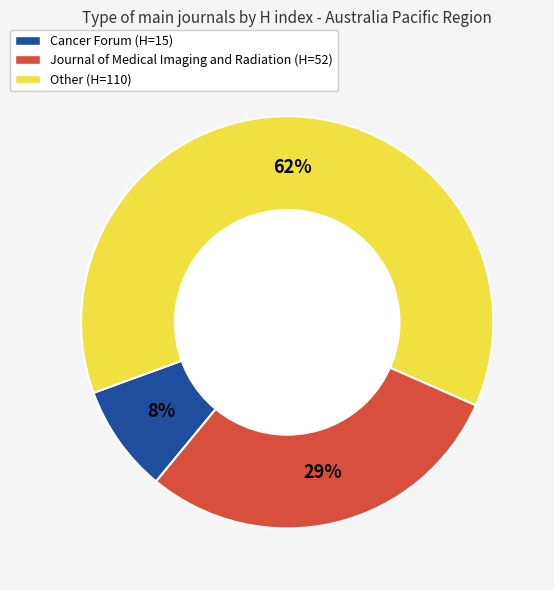

Which slice is the largest?

Other (H=110)